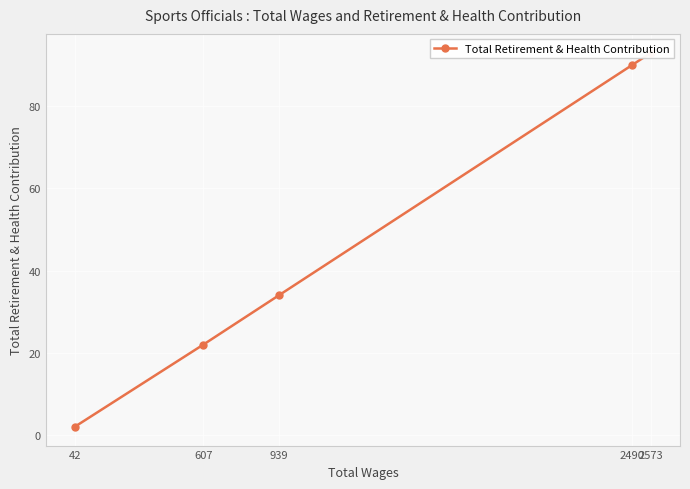

What is the change in value from 2490 to 42?

-88